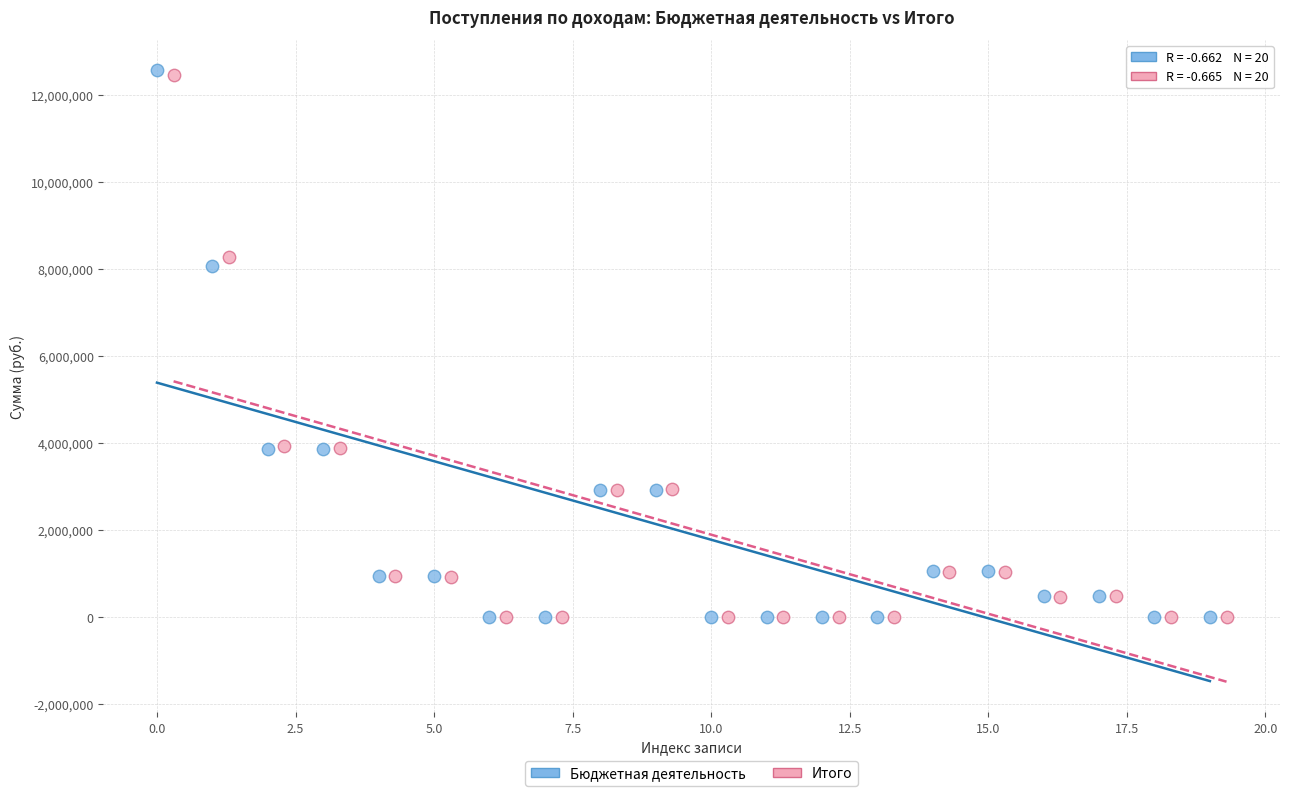

What are all the series names shown in the legend?

Бюджетная деятельность, Итого